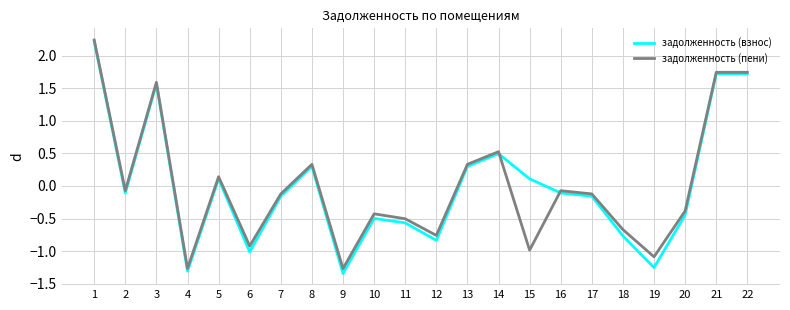

The задолженность (пени) series shows 0.2 at 14. True or false?

False